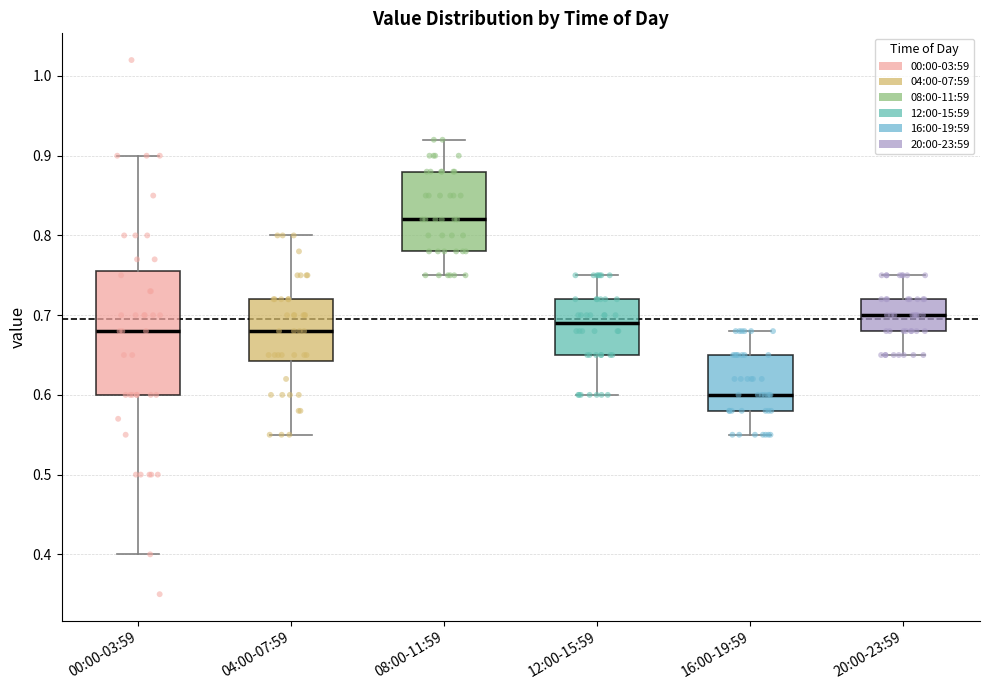

Which box has the highest median line?

08:00-11:59